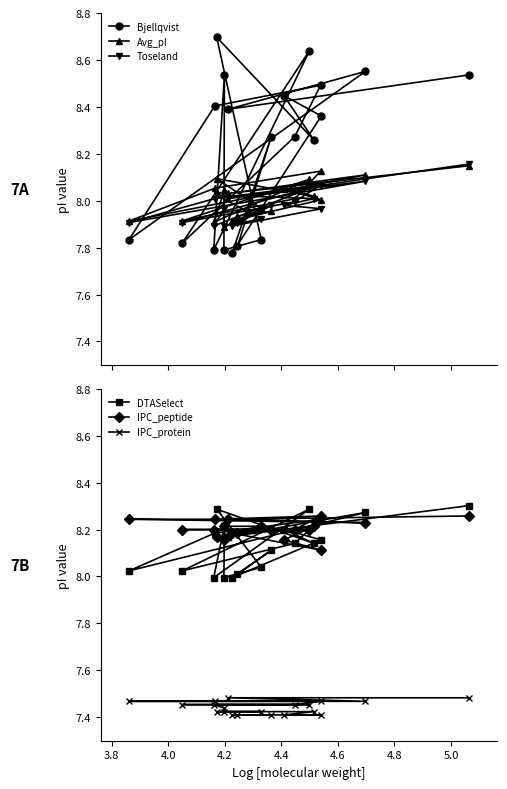

Reading right to left, what are all the values shown in this chart?

Bjellqvist: 8.5	8.4	8.6	7.8	8.4	8.5	8.3	7.8	8.6	7.8	8.5	7.8	7.8	8.7	8.3	8.4	8.4	7.8	8.3	7.8
Avg_pI: 8.1	8.0	8.1	7.9	8.1	8.1	8.0	7.9	8.1	7.9	8.0	7.9	8.0	8.1	8.0	8.1	8.0	7.9	8.0	7.9
Toseland: 8.2	8.0	8.1	7.9	8.0	8.1	8.0	7.9	8.1	7.9	8.0	7.9	7.9	8.0	8.0	8.0	8.0	7.9	8.0	7.9
DTASelect: 8.3	8.2	8.3	8.0	8.2	8.2	8.1	8.0	8.3	8.0	8.2	8.0	8.0	8.3	8.1	8.2	8.2	8.0	8.1	8.0
IPC_peptide: 8.3	8.2	8.2	8.2	8.2	8.3	8.2	8.2	8.2	8.2	8.2	8.2	8.2	8.2	8.2	8.2	8.1	8.2	8.2	8.2
IPC_protein: 7.5	7.5	7.5	7.5	7.5	7.5	7.5	7.5	7.5	7.5	7.4	7.4	7.4	7.4	7.4	7.4	7.4	7.4	7.4	7.4